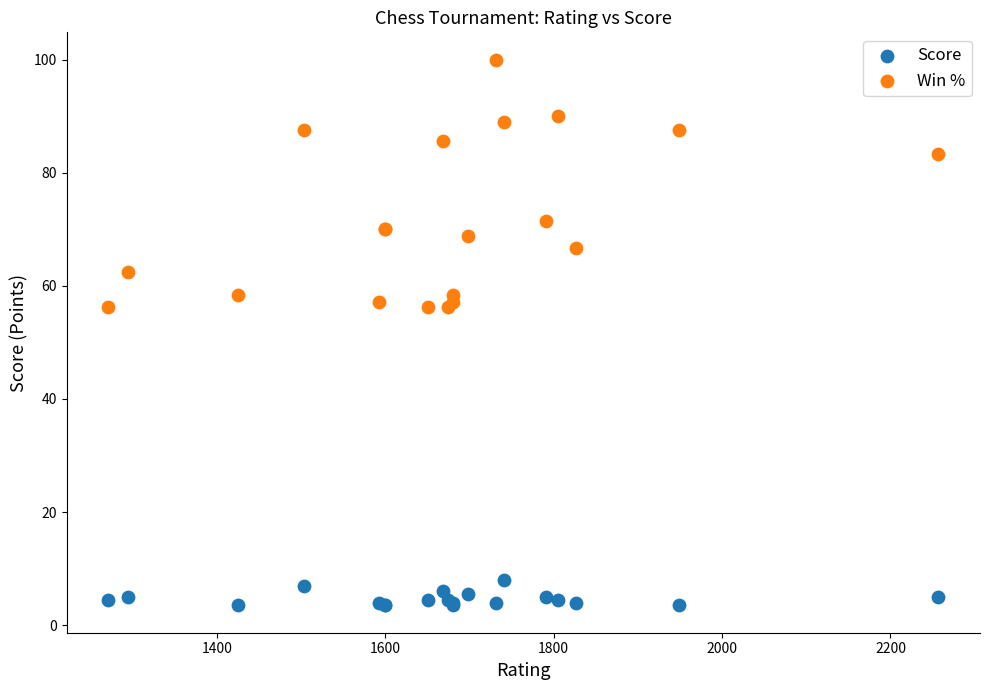

Which series reaches the minimum Y coordinate?

Score